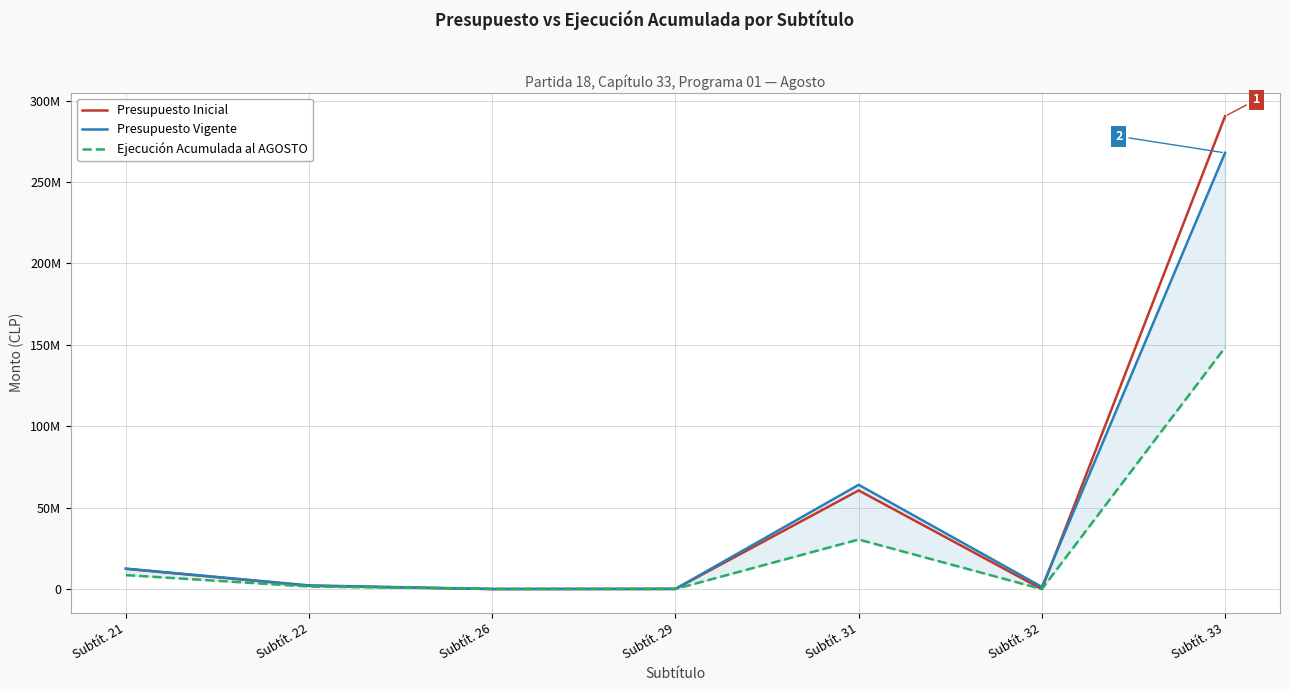

Which category has the highest value in the Ejecución Acumulada al AGOSTO series?

Subtít. 33